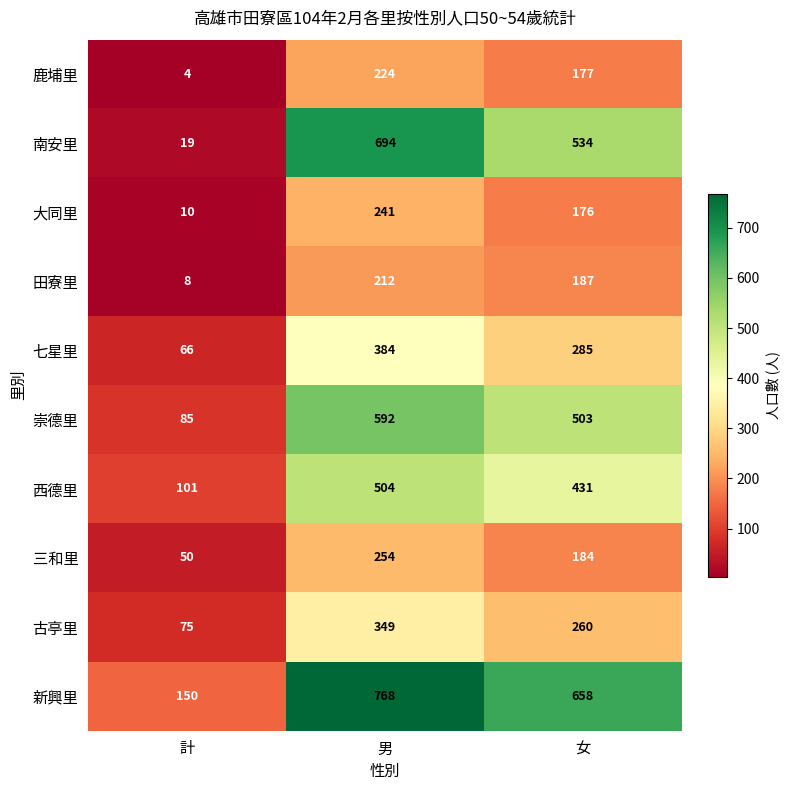

What is the spread (max minus min) of values at 男?

556